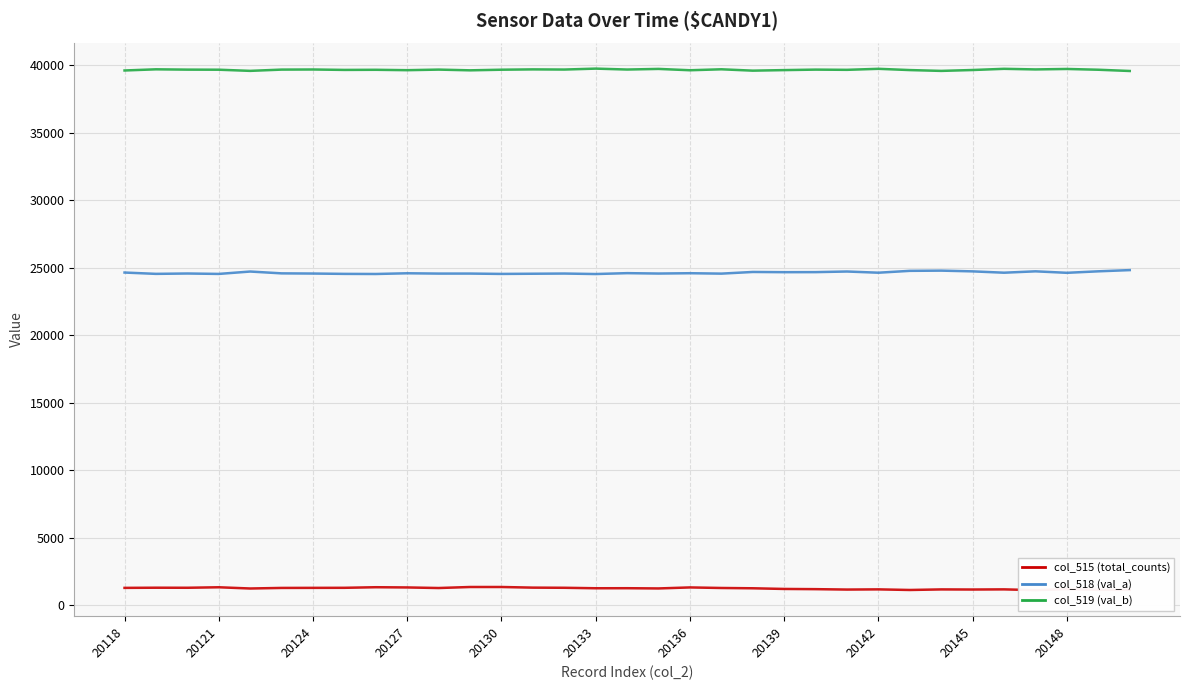

At which category does col_519 (val_b) reach its first local peak?

20121